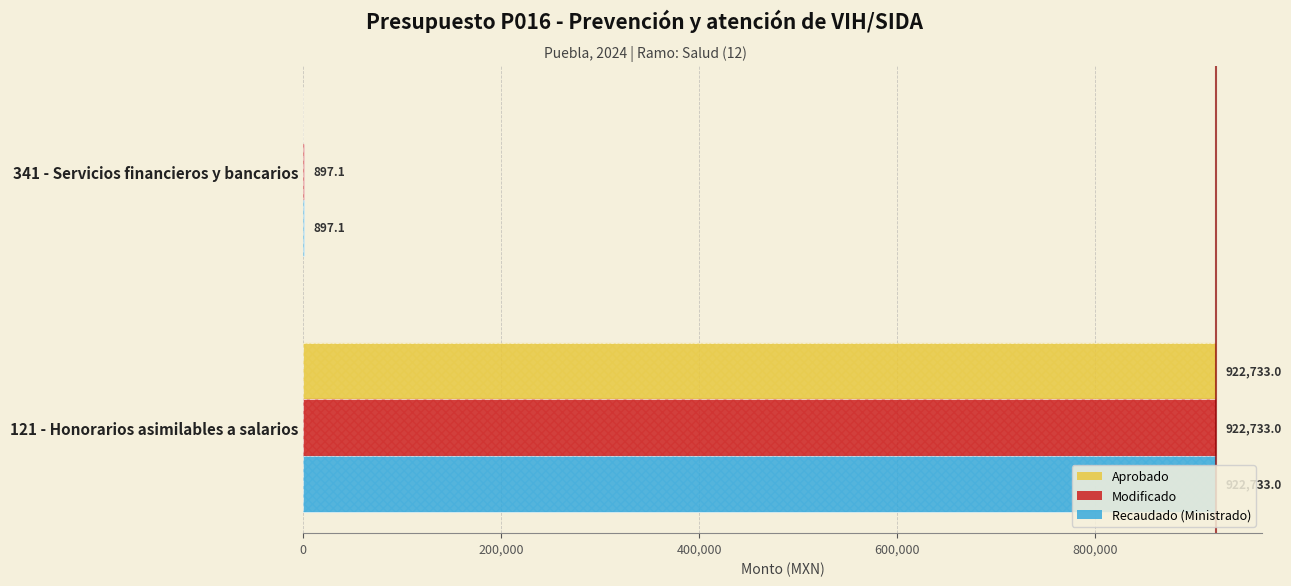

Is it true that Recaudado (Ministrado) equals 922733.0 at 121 - Honorarios asimilables a salarios?

True